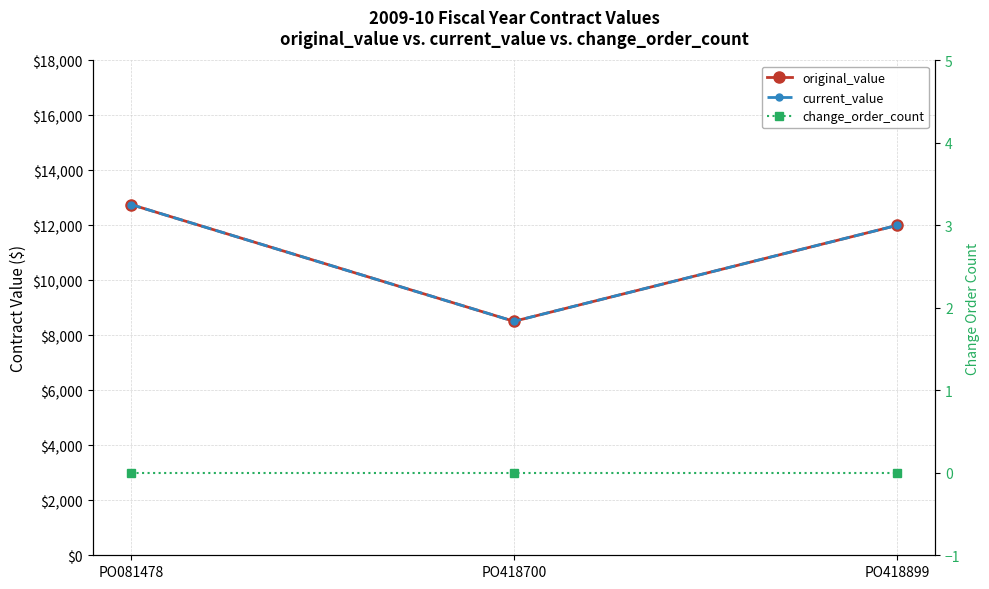

Rank the categories by original_value value from highest to lowest.

PO081478, PO418899, PO418700